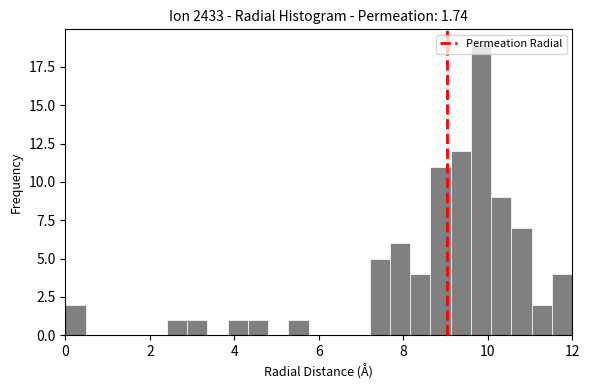

Around what value on the x-axis is the tallest bar? Give the approximate position of its centre, as read against the axis.

9.8